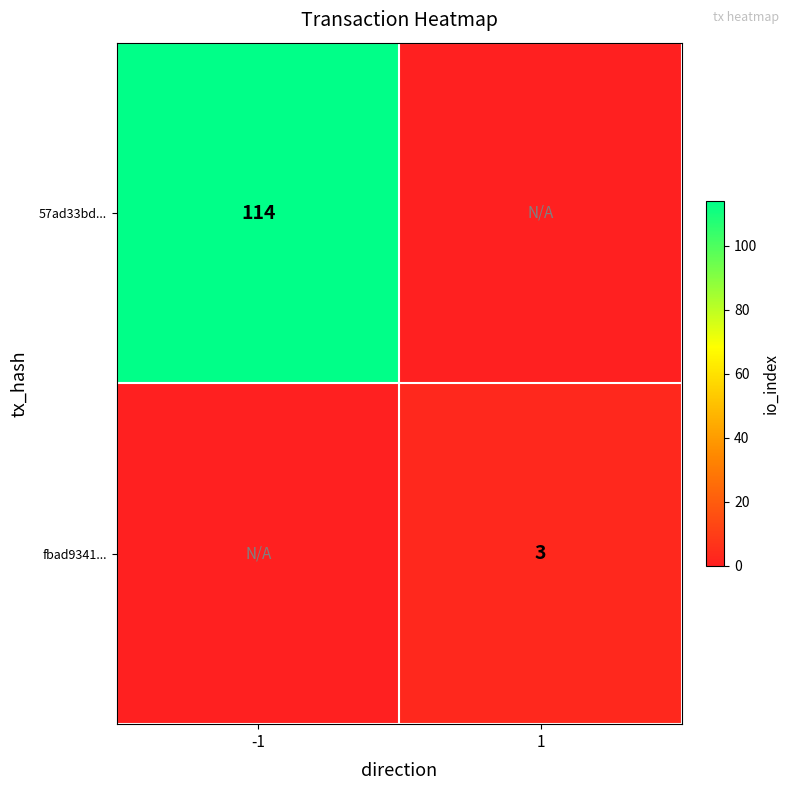

Is the value of 57ad33bd... at -1 greater than the value of fbad9341... at 1?

Yes